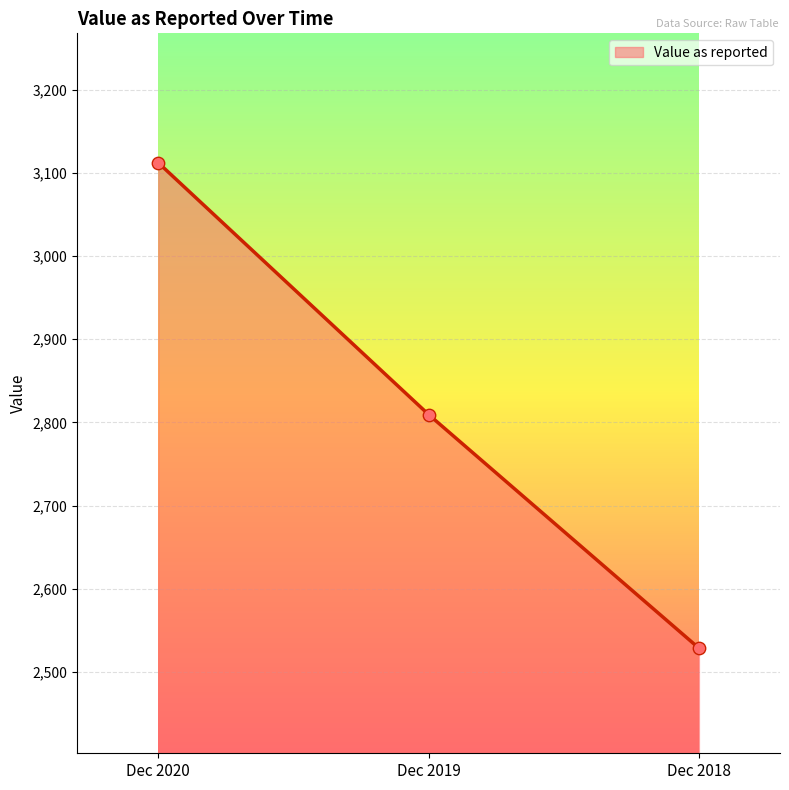

Which has a higher value, Dec 2019 or Dec 2018?

Dec 2019